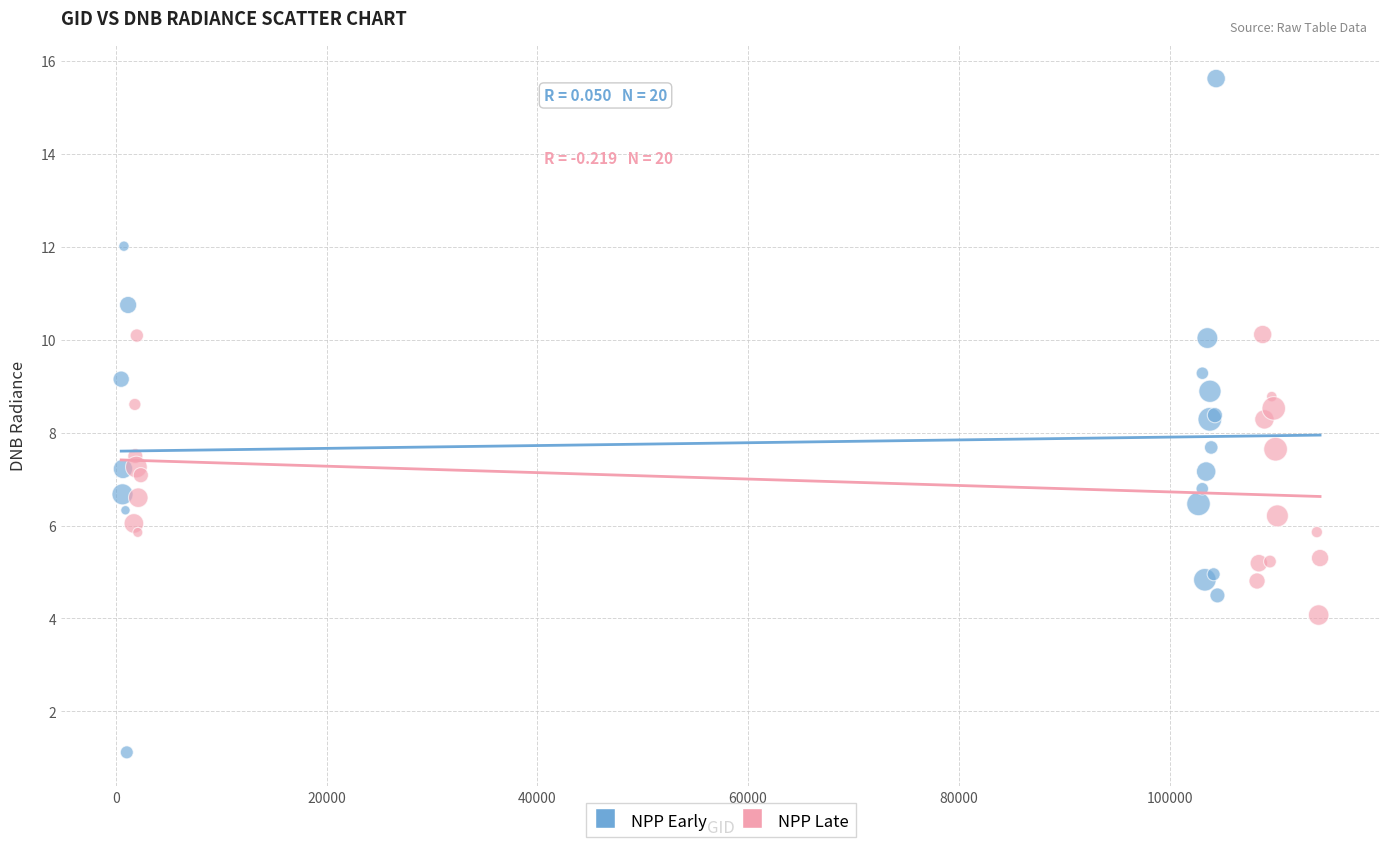

Which series contains the highest Y value?

NPP Early